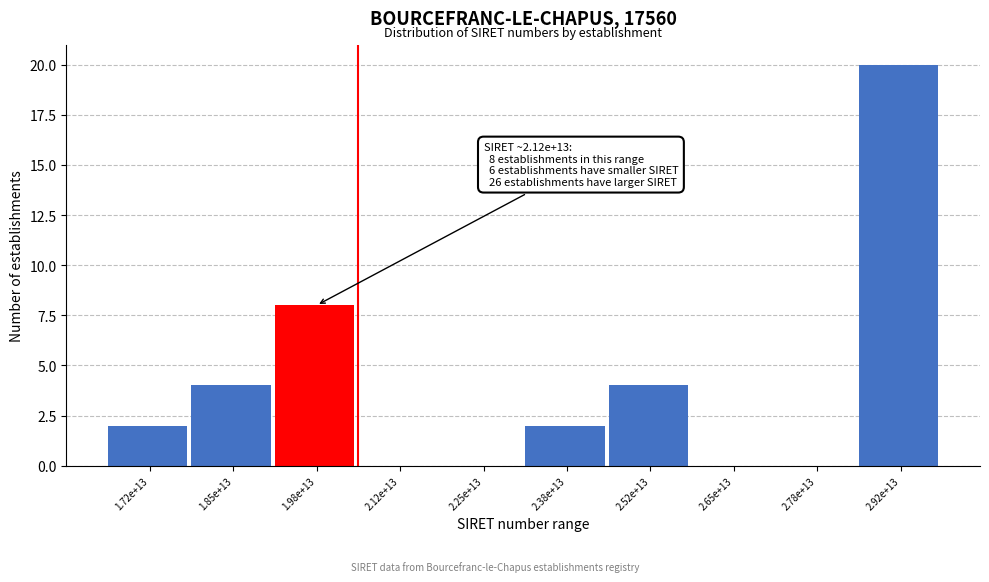

Reading left to right, what are all the values shown in this chart?

1.72e+13=2	1.85e+13=4	1.98e+13=8	2.12e+13=0	2.25e+13=0	2.38e+13=2	2.52e+13=4	2.65e+13=0	2.78e+13=0	2.92e+13=20